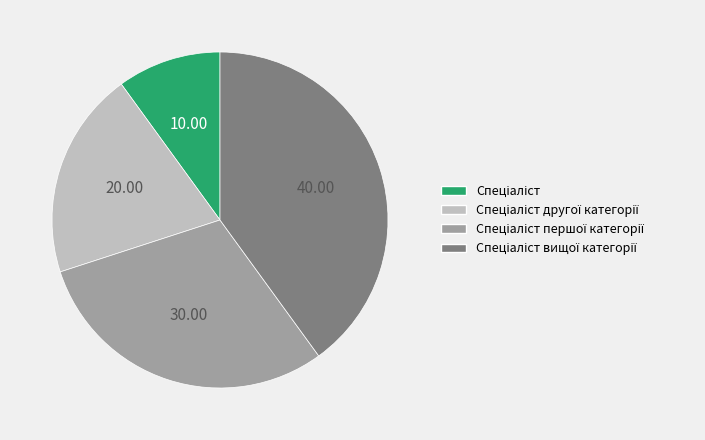

Is there a majority slice in this chart?

No